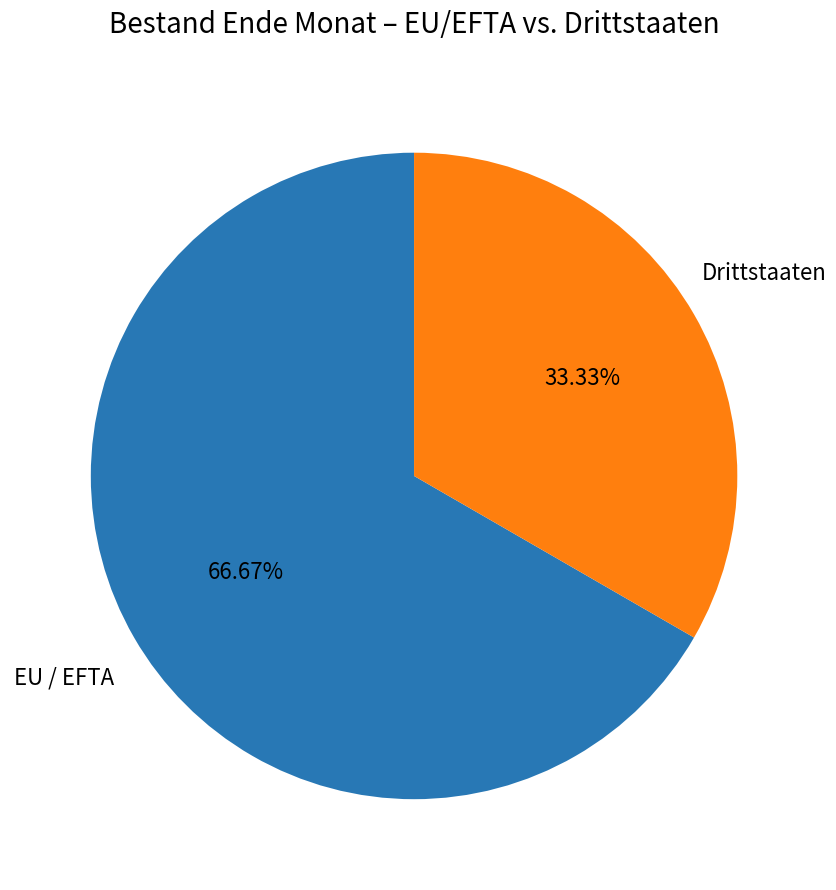

How many segments does this pie chart have?

2